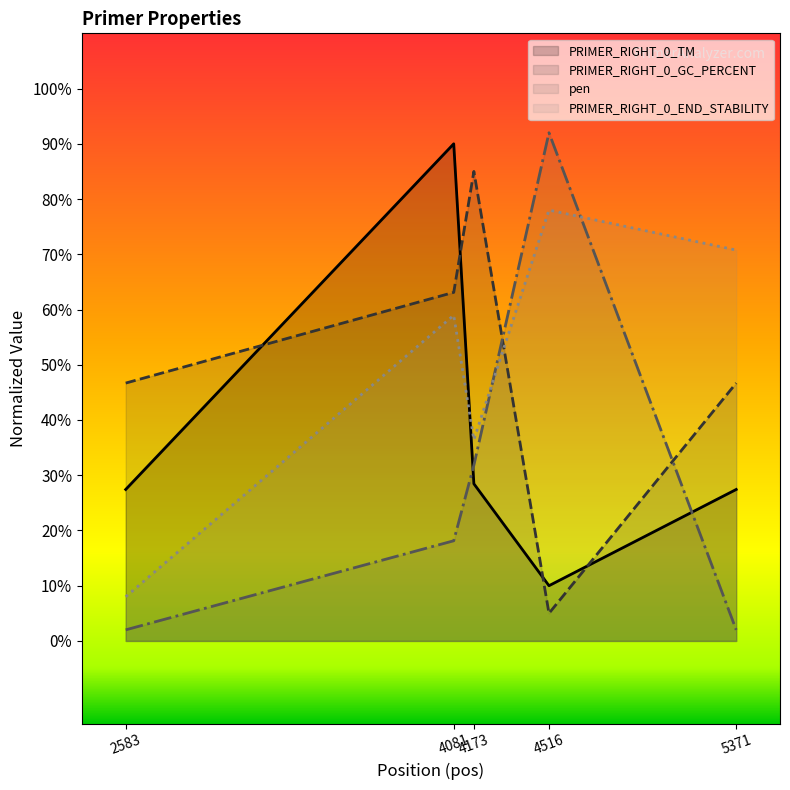

True or false: PRIMER_RIGHT_0_END_STABILITY and PRIMER_RIGHT_0_GC_PERCENT intersect in this chart.

True